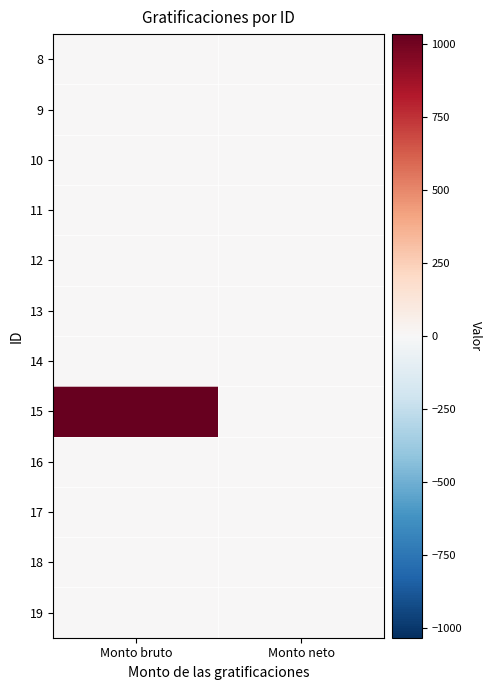

At Monto neto, list the series in order from largest to smallest.

8, 9, 10, 11, 12, 13, 14, 15, 16, 17, 18, 19